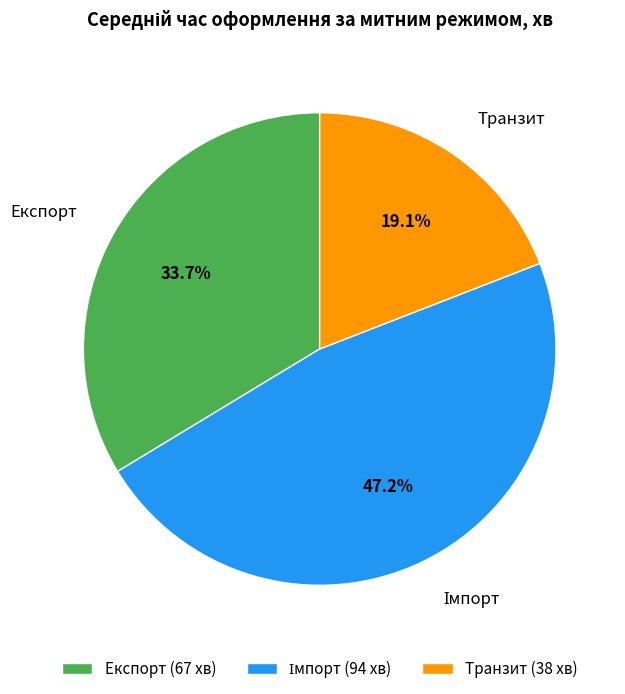

What is the ratio of the value at Транзит (38 хв) to the value at Експорт (67 хв)?

0.6